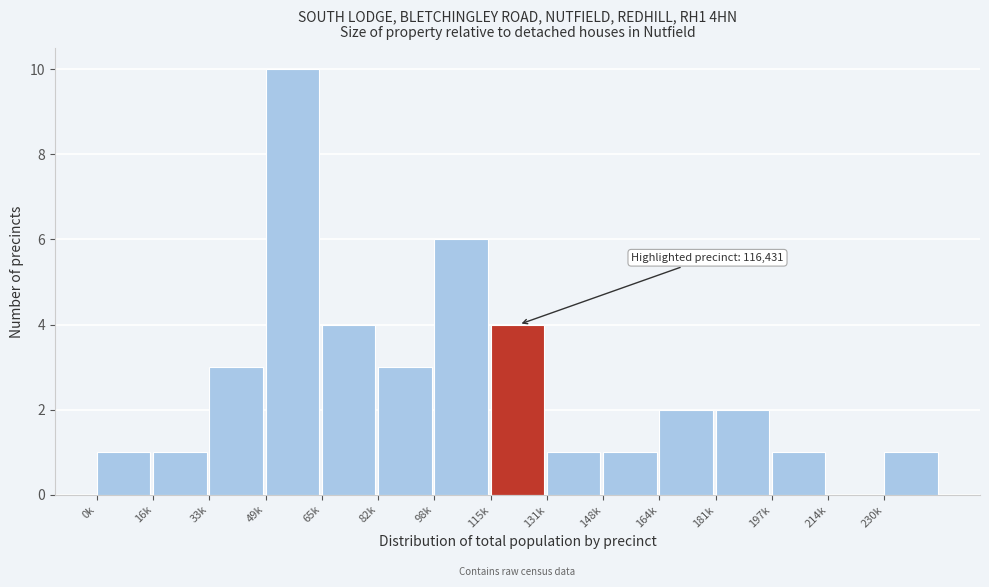

Reading right to left, transcribe all the data shown in this chart.

230k=1	214k=0	197k=1	181k=2	164k=2	148k=1	131k=1	115k=4	98k=6	82k=3	65k=4	49k=10	33k=3	16k=1	0k=1